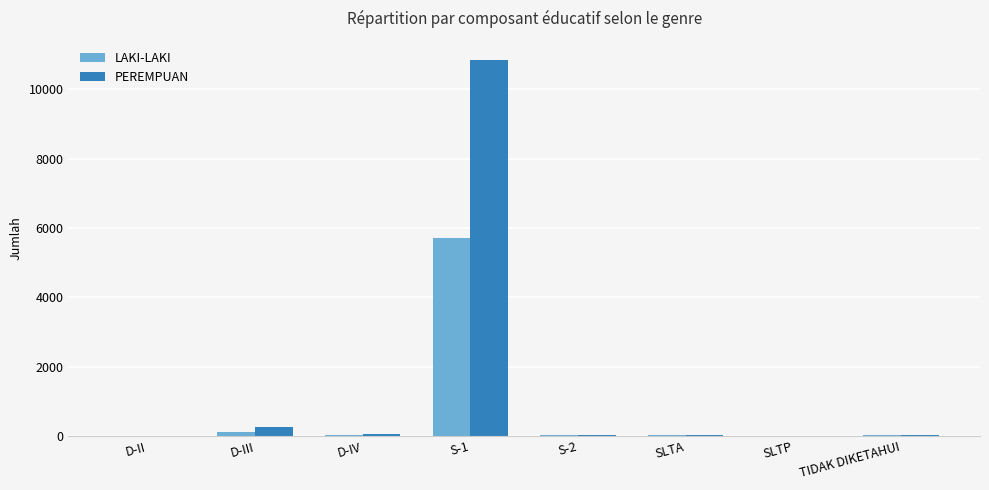

What is the greatest value displayed?

10862